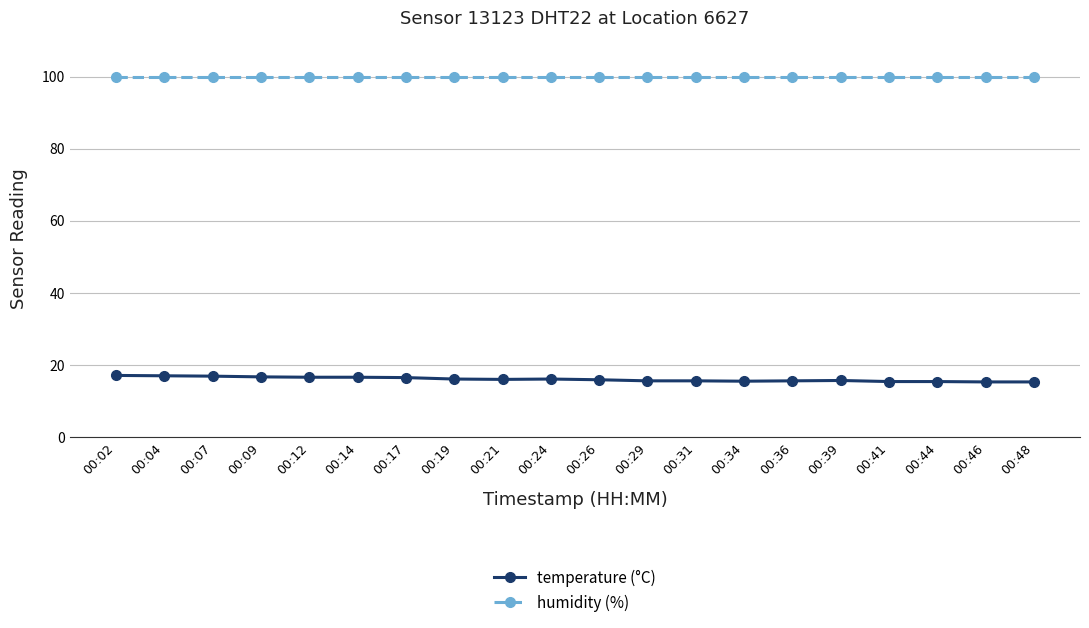

What is the total value across all series at 00:41?

115.3